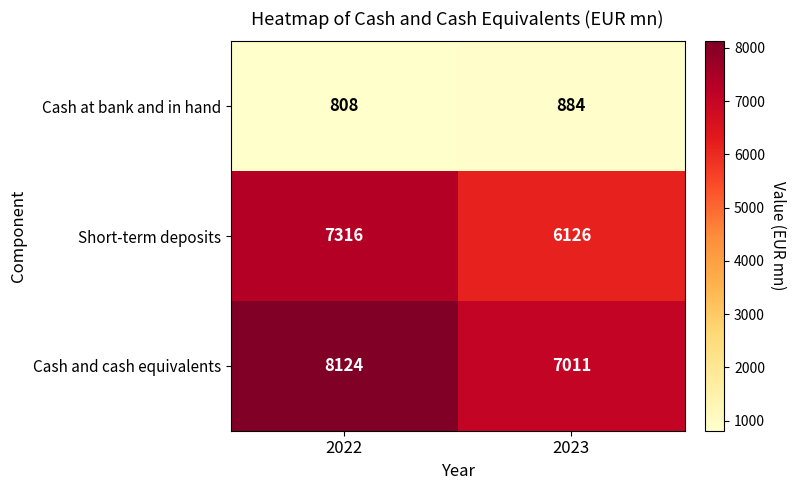

Reading left to right, transcribe all the data shown in this chart.

Cash at bank and in hand: 808	884
Short-term deposits: 7316	6126
Cash and cash equivalents: 8124	7011